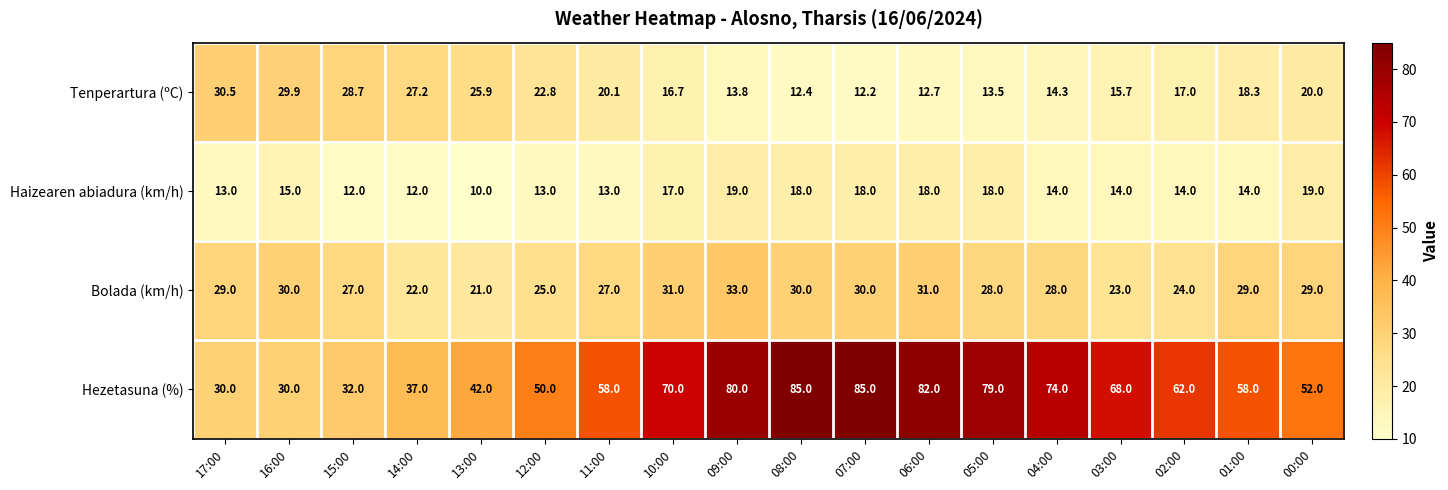

What is the greatest value displayed?

85.0